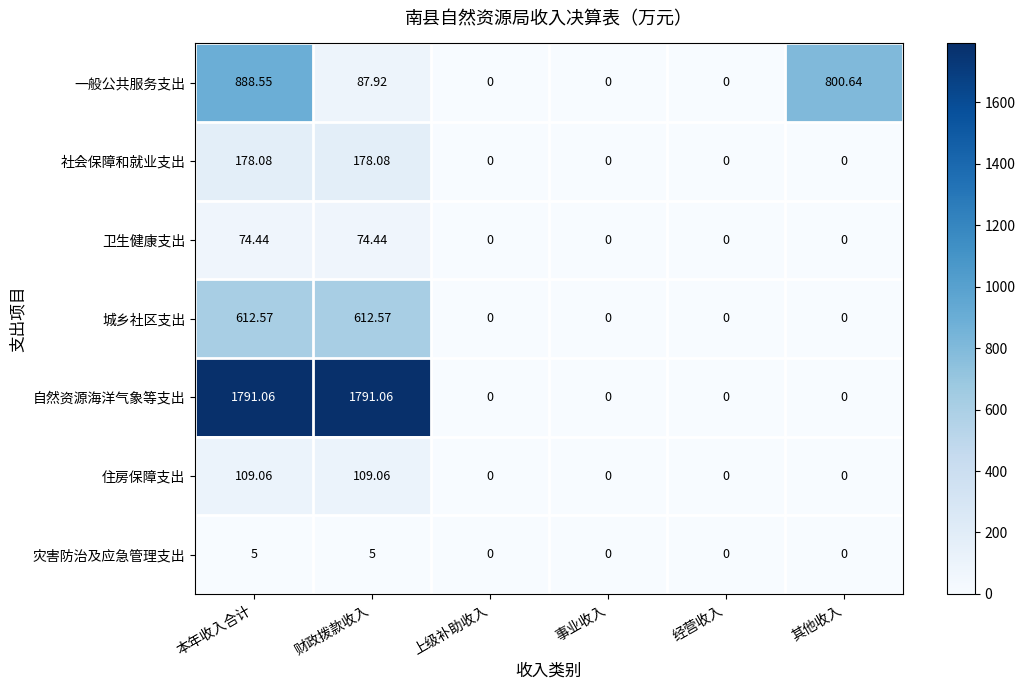

Which series changed the most between 本年收入合计 and 事业收入?

自然资源海洋气象等支出